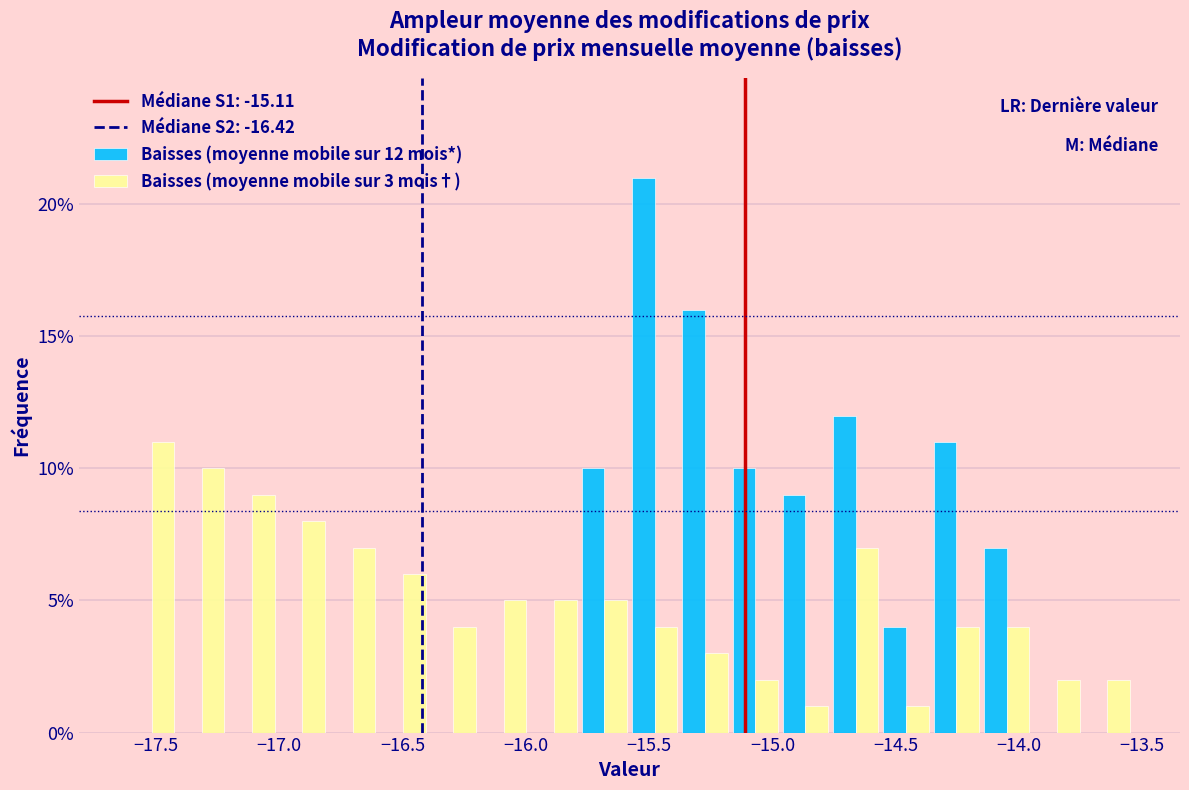

In the Baisses (moyenne mobile sur 3 mois†) series, which range on the x-axis has the tallest bar?

-17.60 to -17.40